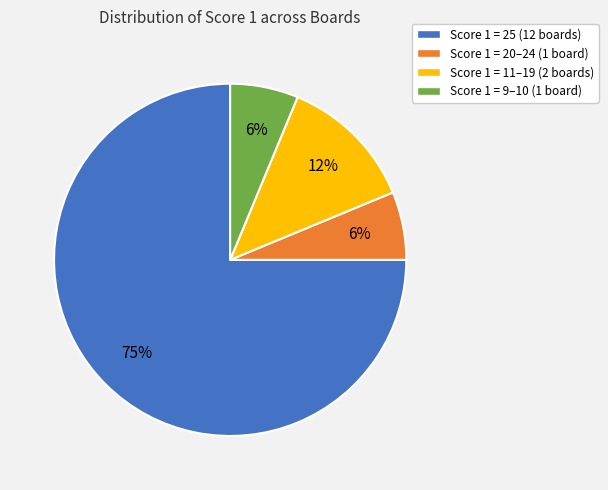

Which category has the biggest portion of the pie?

Score 1 = 25 (12 boards)